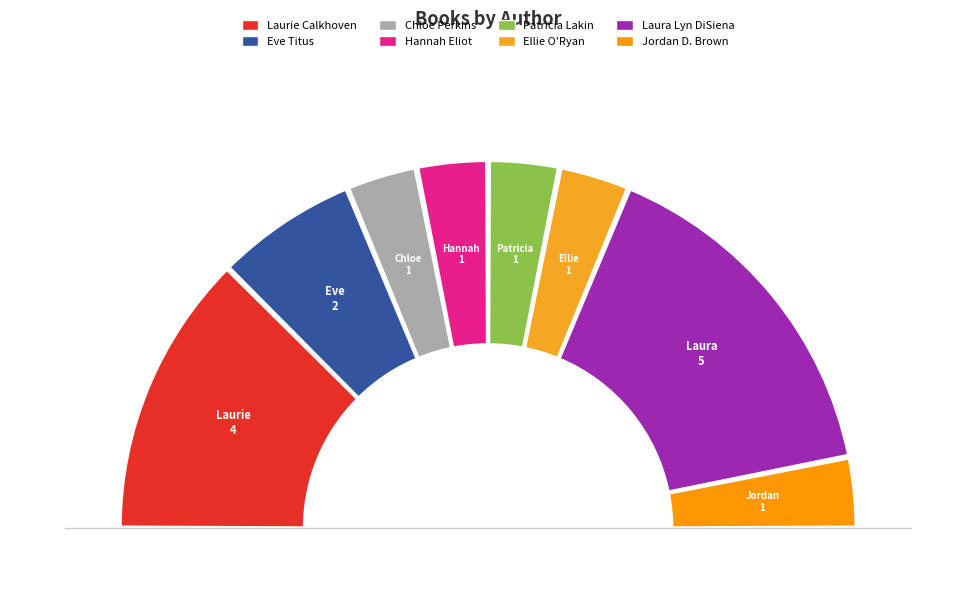

To the nearest percent, what is the combined percentage of Hannah Eliot and Laura Lyn DiSiena?

38%